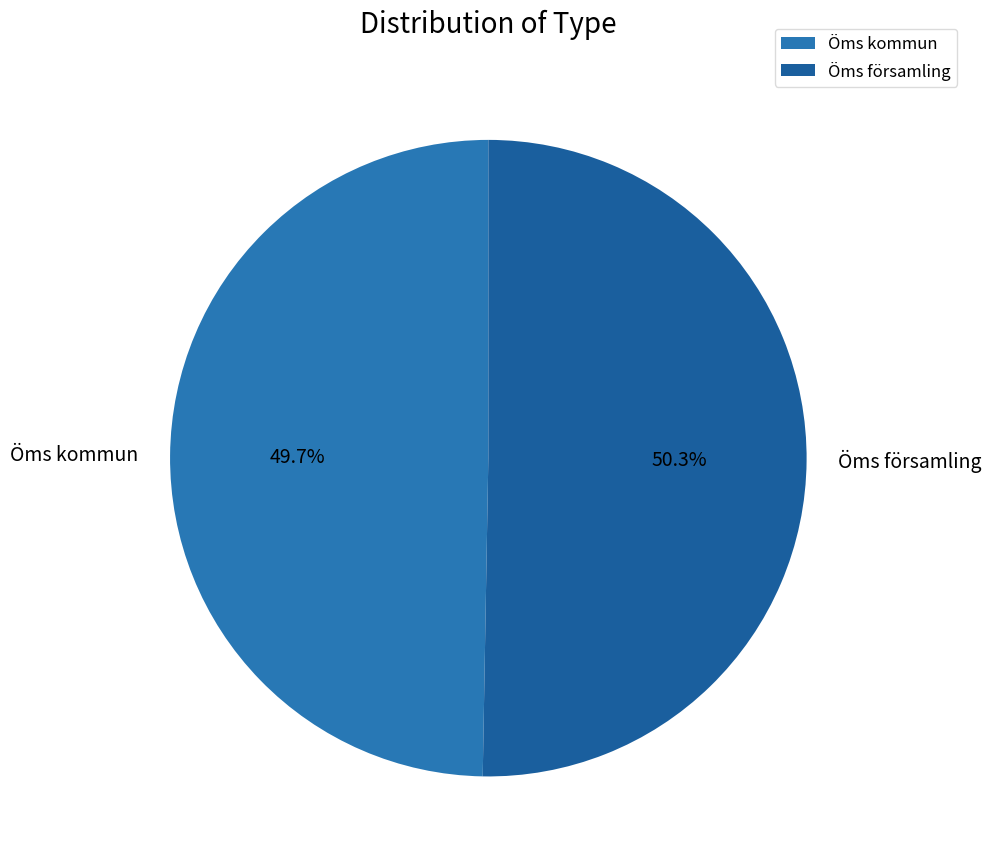

To the nearest percent, what is the difference between the Öms församling and Öms kommun slice percentages?

1%